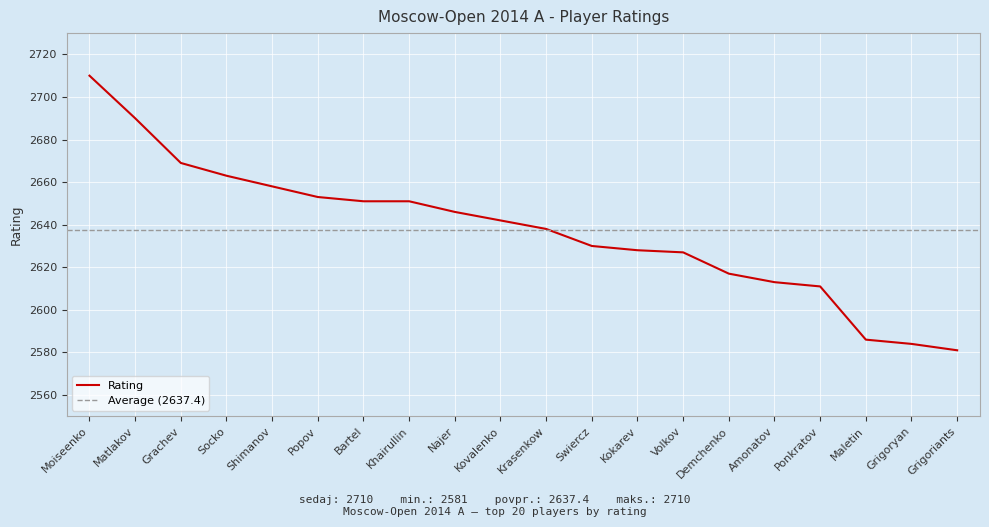

What is the maximum value shown in the chart?

2710